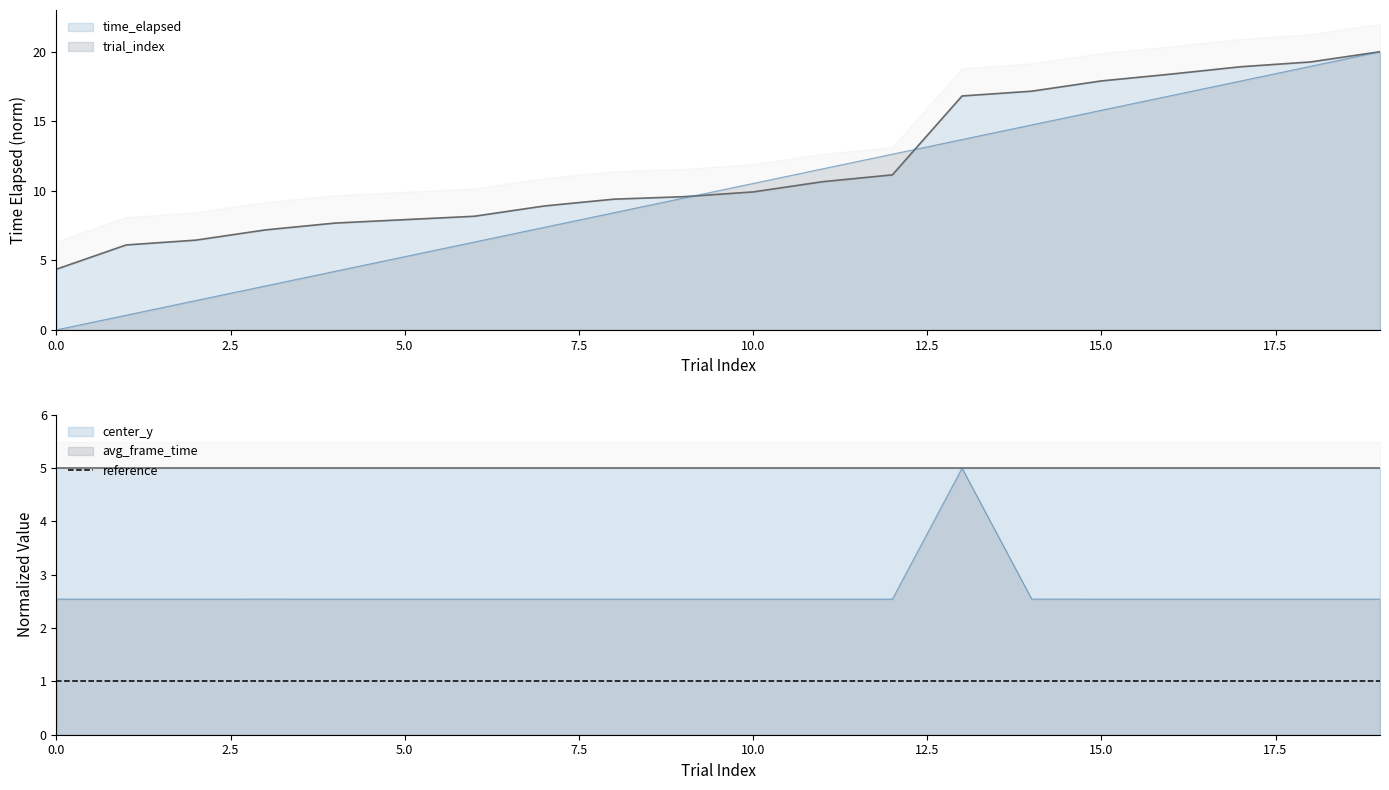

Does the chart have visible grid lines?

No